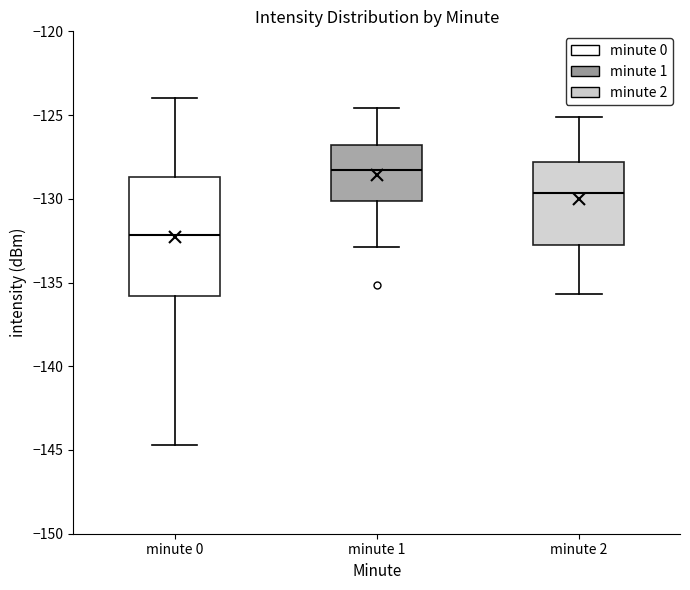

Which box's median line is the highest?

minute 1